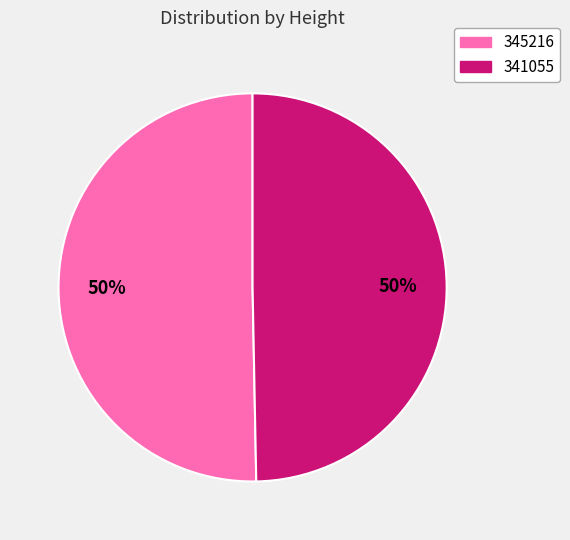

True or false: 345216 accounts for 50% of the total.

True